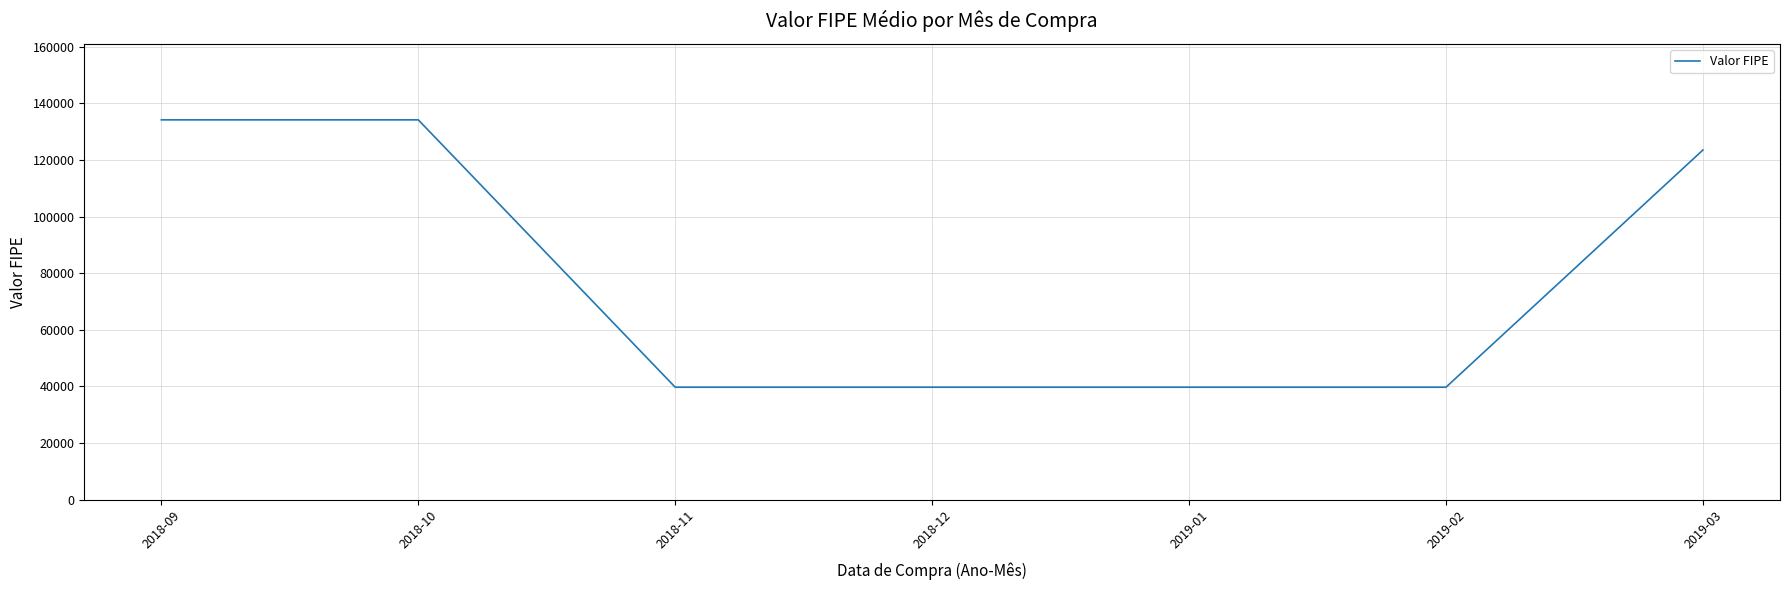

What is the approximate value at 2018-09?

134221